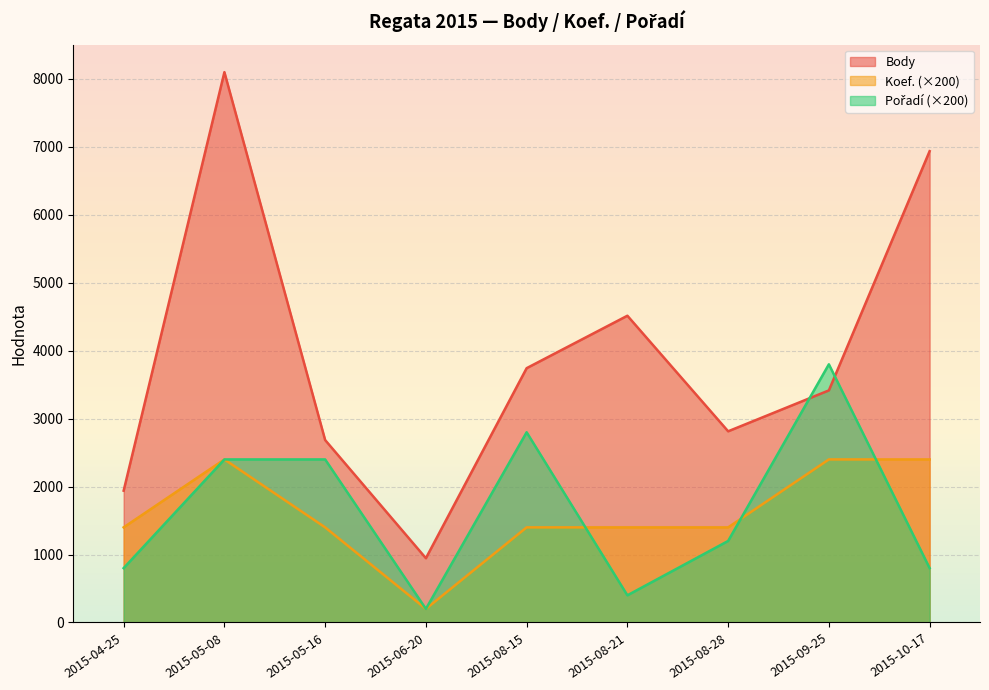

At which label does Pořadí reach its peak?

2015-09-25